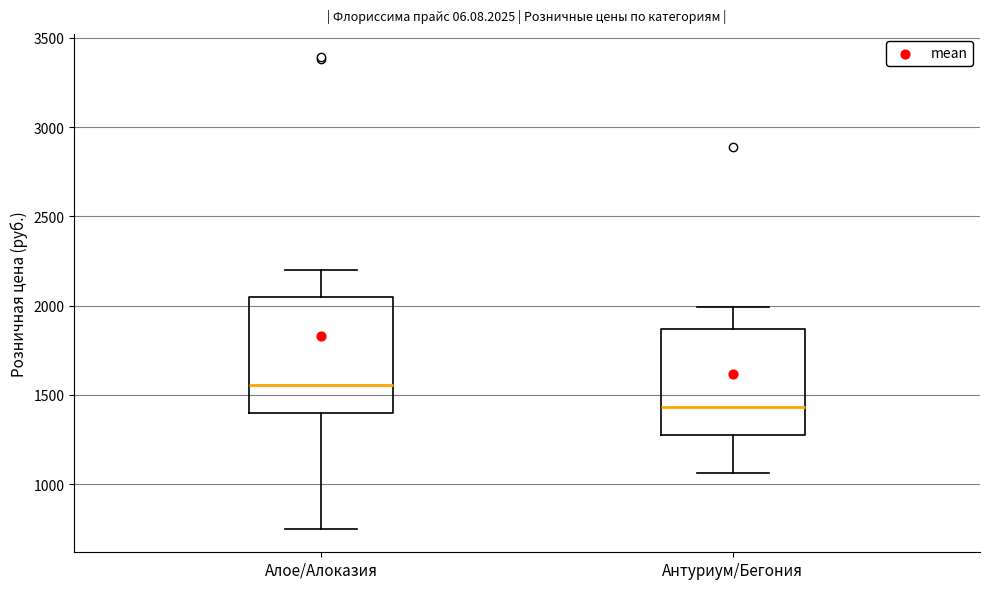

Which box has the highest median line?

Алое/Алоказия